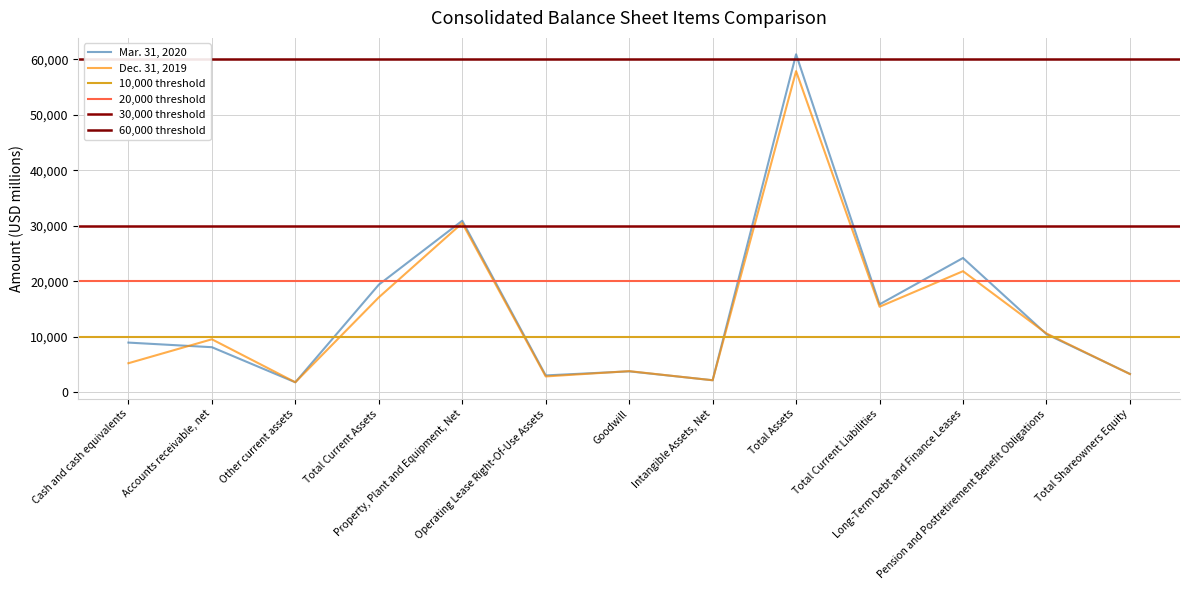

Reading left to right, list all the values displayed in this chart.

Mar. 31, 2020: 8955	8126	1803	19389	30908	3041	3776	2176	60895	15846	24196	10477	3313
Dec. 31, 2019: 5238	9552	1810	17103	30482	2856	3813	2167	57857	15413	21818	10601	3283